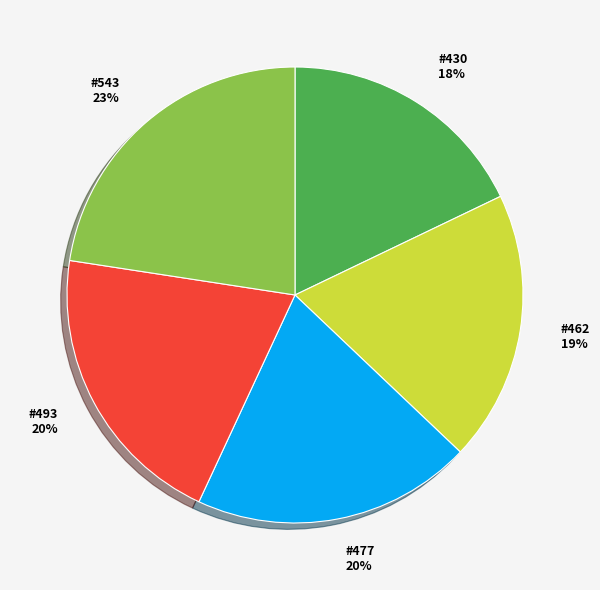

To the nearest percent, what is the difference between the largest and smallest slice percentages?

5%